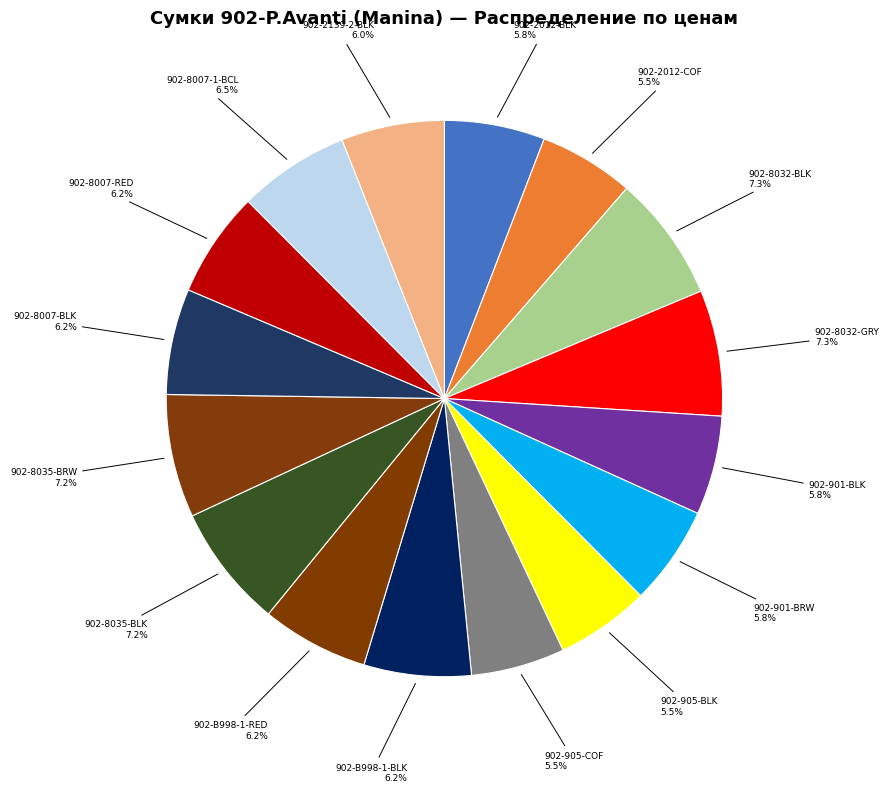

Rank the categories by value from lowest to highest.

902-905-BLK, 902-905-COF, 902-2012-COF, 902-901-BLK, 902-901-BRW, 902-2012-BLK, 902-2139-2-BLK, 902-8007-BLK, 902-8007-RED, 902-B998-1-BLK, 902-B998-1-RED, 902-8007-1-BCL, 902-8035-BLK, 902-8035-BRW, 902-8032-BLK, 902-8032-GRY